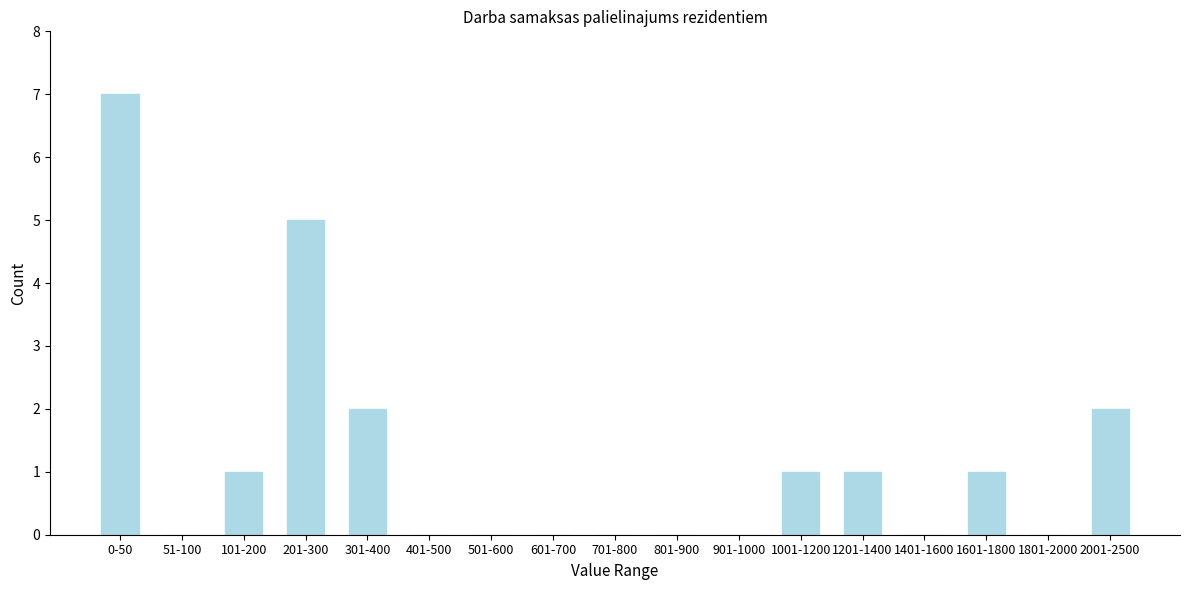

Reading left to right, extract all data points from this chart.

0-50=7	51-100=0	101-200=1	201-300=5	301-400=2	401-500=0	501-600=0	601-700=0	701-800=0	801-900=0	901-1000=0	1001-1200=1	1201-1400=1	1401-1600=0	1601-1800=1	1801-2000=0	2001-2500=2